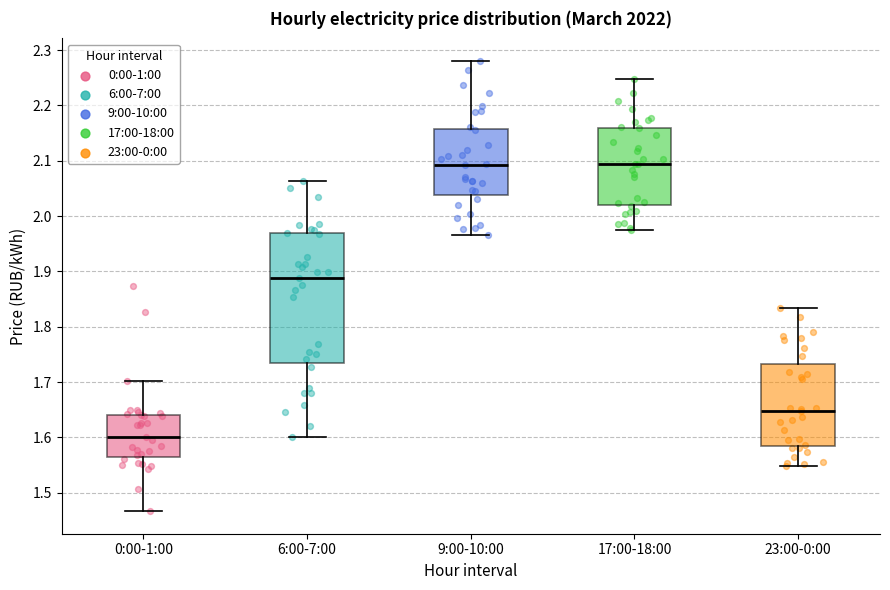

Where does the upper whisker of the box for 0:00-1:00 end on the y-axis? The values are not printed on the chart, so give them approximately, as read against the axis.

1.70